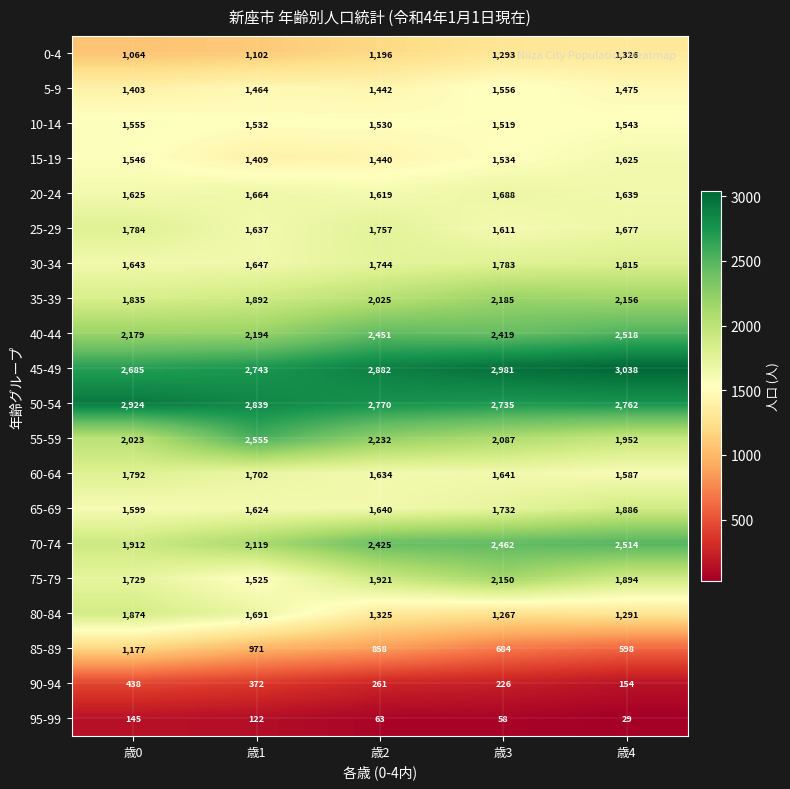

What is the difference between the second highest and second lowest values in the 20-24 series?

39